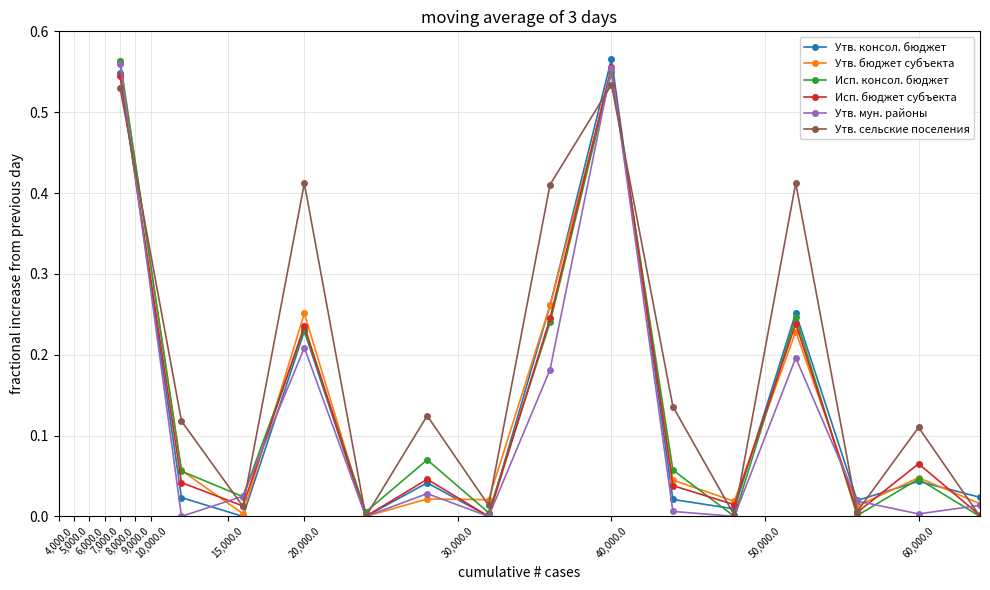

True or false: Утв. мун. районы and Утв. бюджет субъекта cross at least once.

True